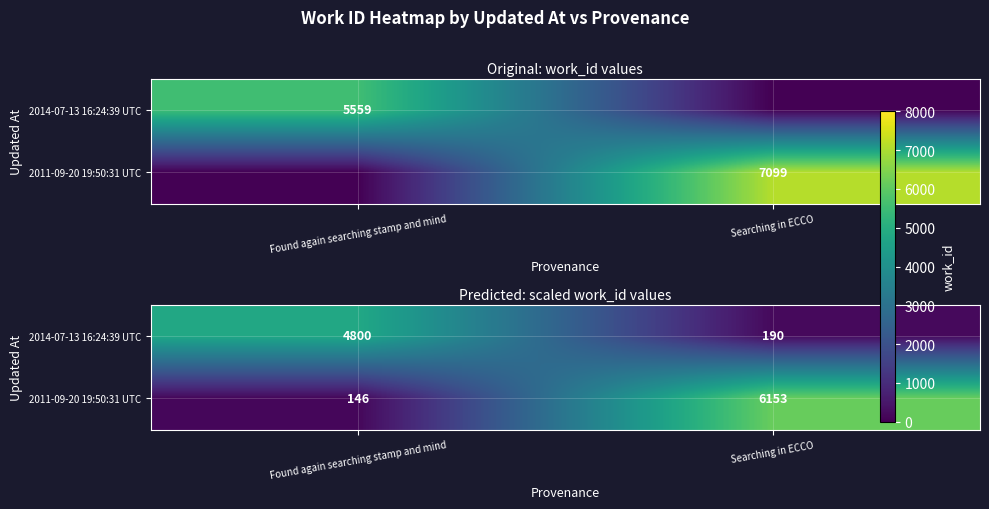

What is the spread (max minus min) of values at Searching in ECCO?

5963.7